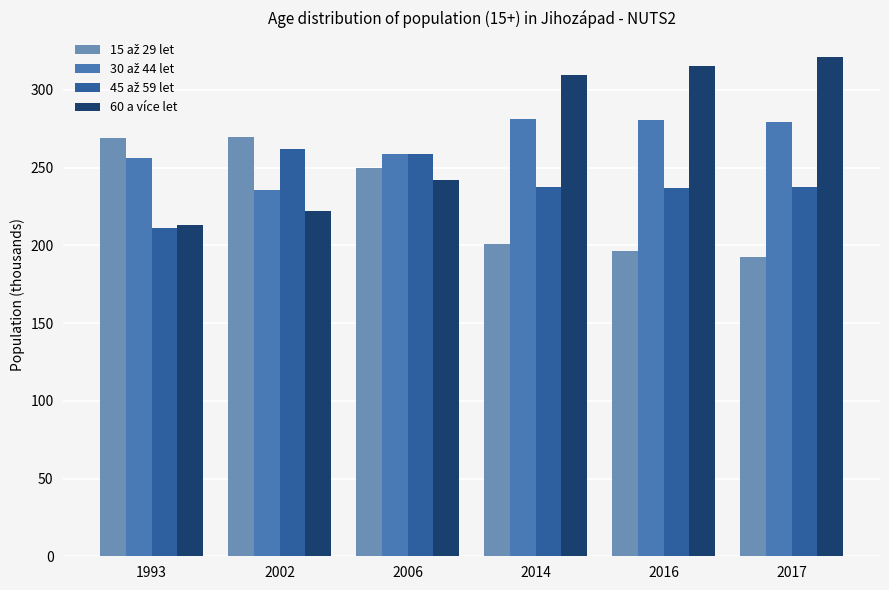

How many data points does each series have?

6